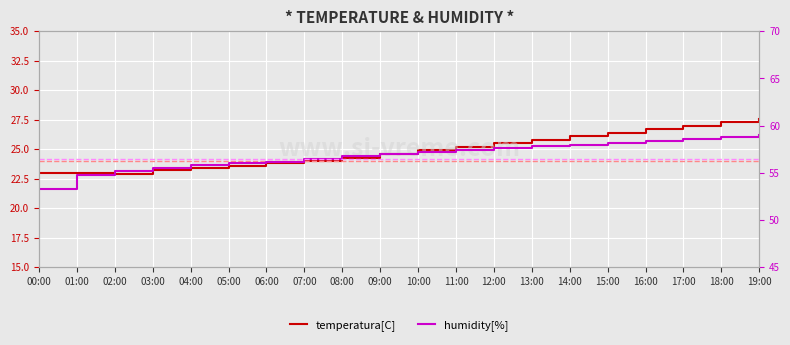

Count the number of categories in the chart.

20